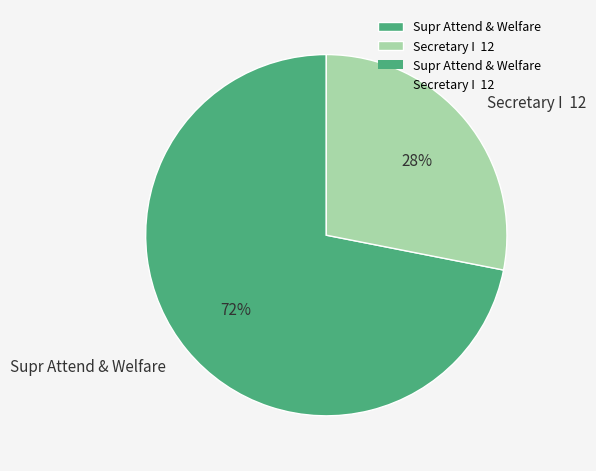

What is the ratio of the value at Secretary I 12 to the value at Supr Attend & Welfare?

0.4